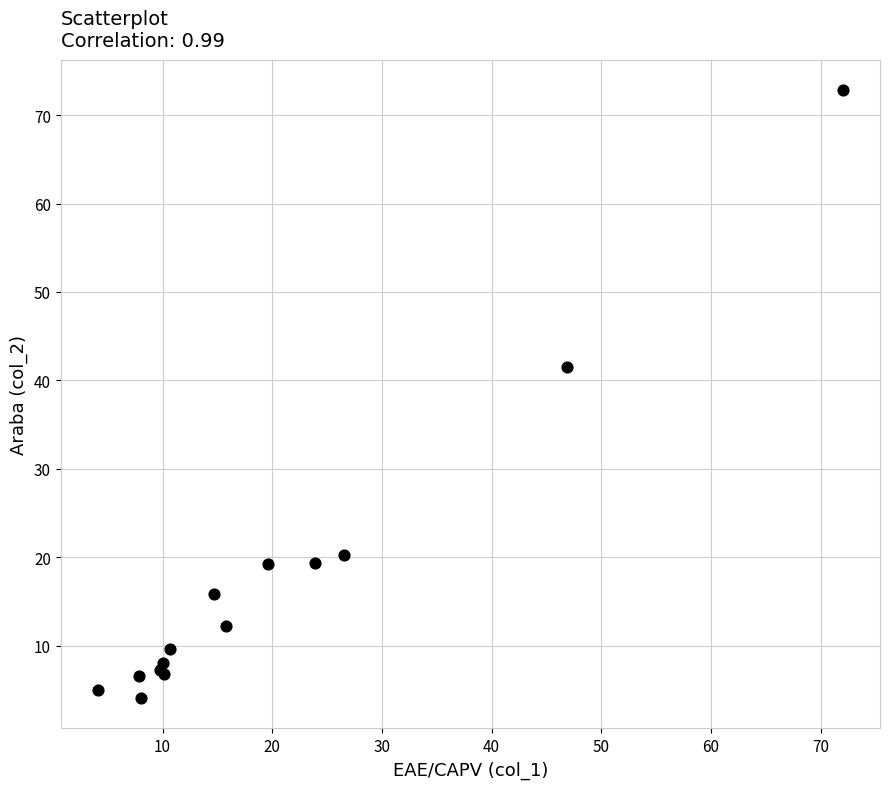

What Y value in the scatter plot is closest to 38?

41.5